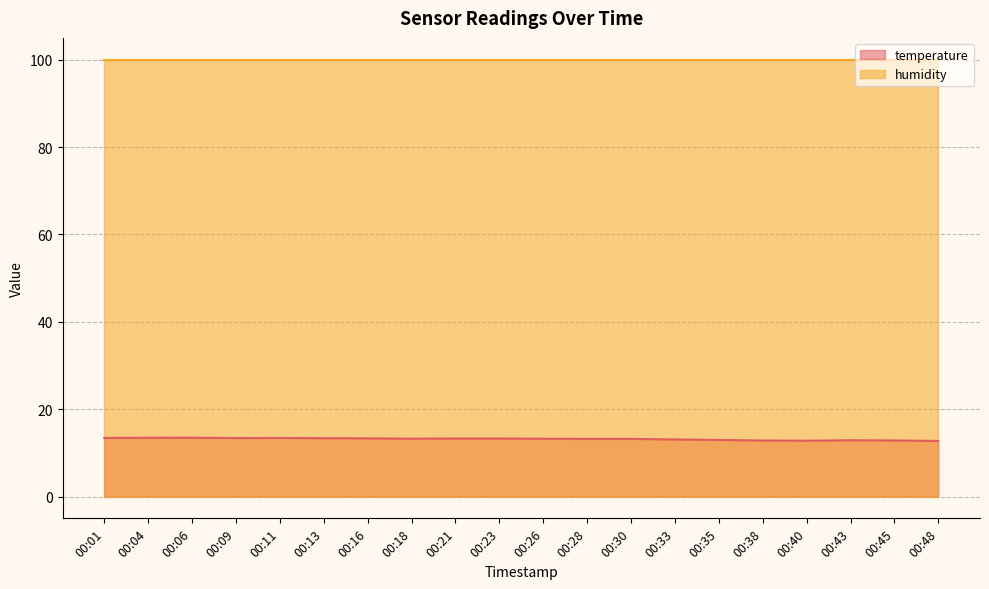

What is the change in value from 00:09 to 00:48?

-0.7